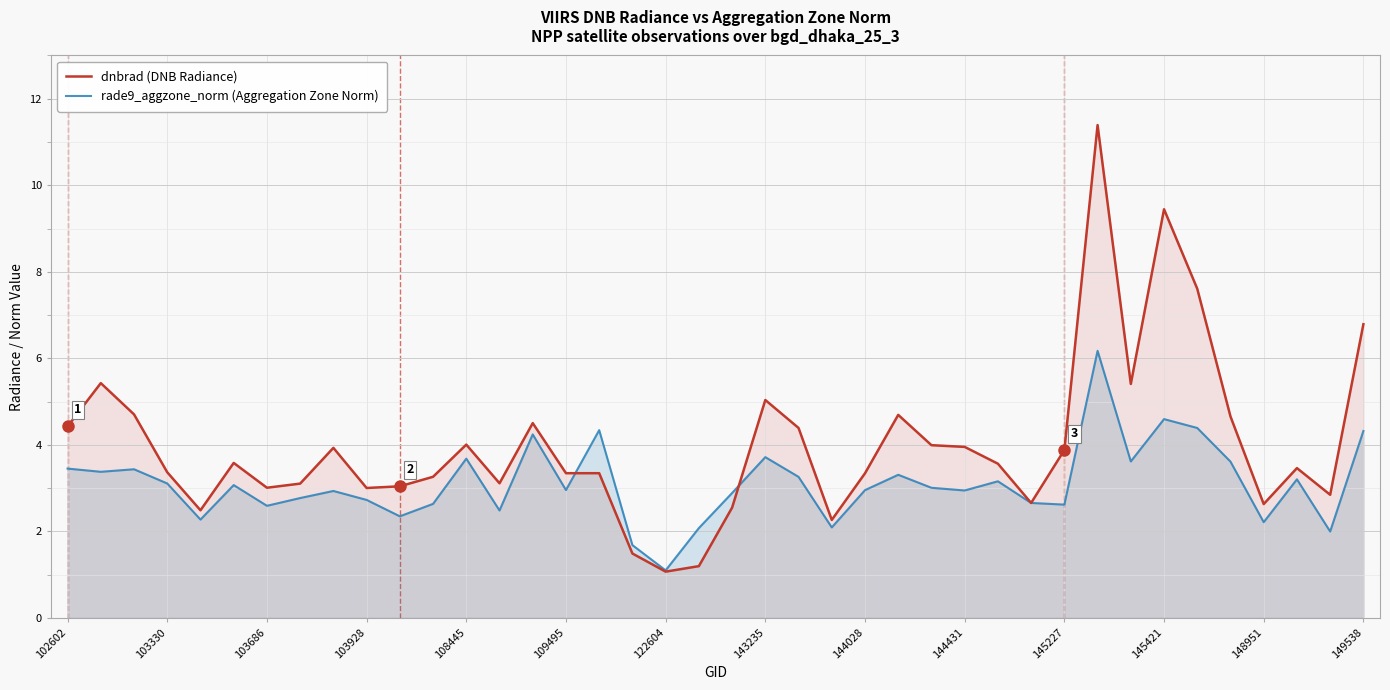

Reading right to left, extract all data points from this chart.

dnbrad (DNB Radiance): 6.8	2.8	3.5	2.6	4.7	7.6	9.4	5.4	11.4	3.9	2.7	3.6	4.0	4.0	4.7	3.3	2.3	4.4	5.0	2.6	1.2	1.1	1.5	3.3	3.3	4.5	3.1	4.0	3.3	3.0	3.0	3.9	3.1	3.0	3.6	2.5	3.4	4.7	5.4	4.4
rade9_aggzone_norm (Aggregation Zone Norm): 4.3	2.0	3.2	2.2	3.6	4.4	4.6	3.6	6.2	2.6	2.7	3.2	2.9	3.0	3.3	3.0	2.1	3.3	3.7	2.9	2.1	1.1	1.7	4.3	3.0	4.2	2.5	3.7	2.6	2.4	2.7	2.9	2.8	2.6	3.1	2.3	3.1	3.4	3.4	3.5